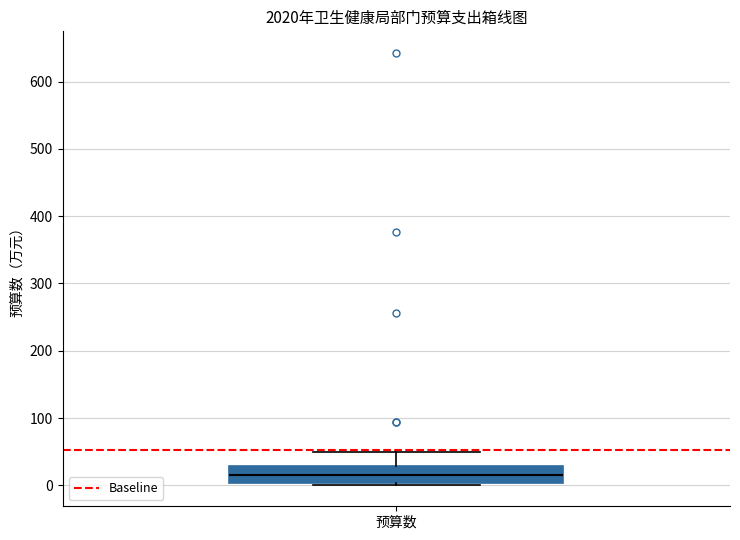

Where does the upper whisker of the box for 预算数 end on the y-axis? The values are not printed on the chart, so give them approximately, as read against the axis.

50